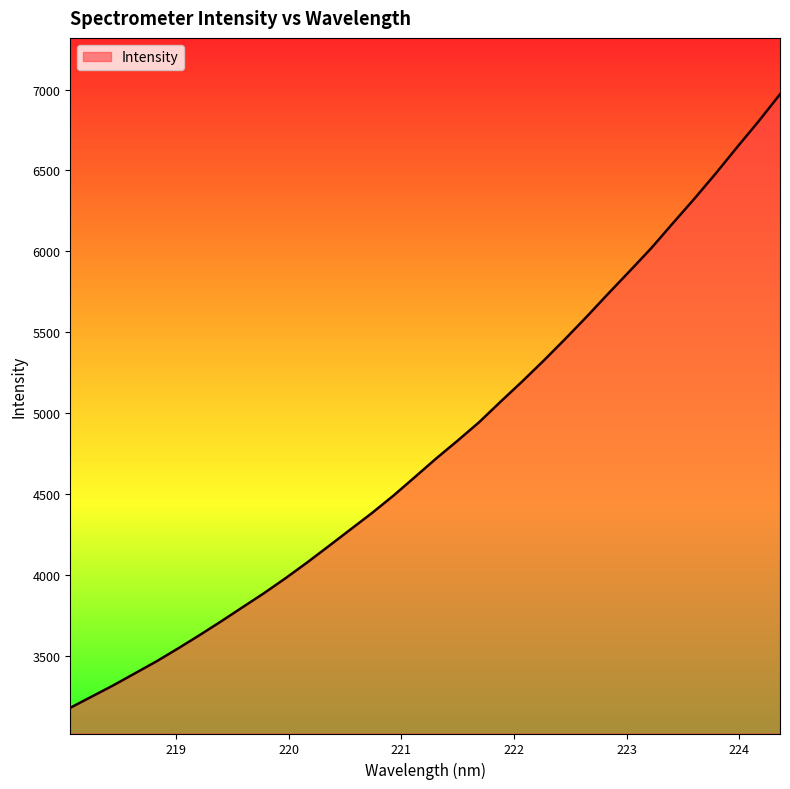

Reading left to right, what are all the values shown in this chart?

3178.8	3248.2	3317.6	3391.5	3465.4	3545.1	3627.4	3712.3	3800.0	3887.2	3979.6	4076.6	4177.2	4279.2	4380.8	4488.4	4603.4	4719.3	4829.9	4944.0	5071.0	5195.4	5324.2	5457.8	5595.6	5737.7	5877.3	6018.4	6171.7	6322.9	6479.8	6642.9	6802.8	6970.5